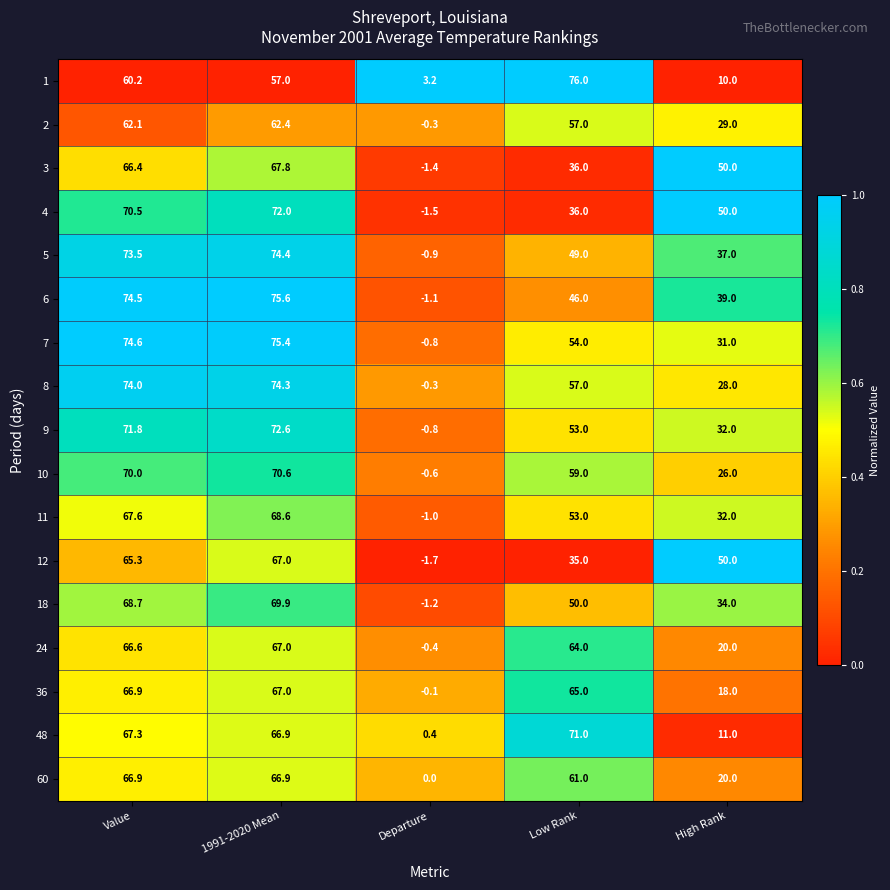

The 5 series shows 48.7 at 1991-2020 Mean. True or false?

False